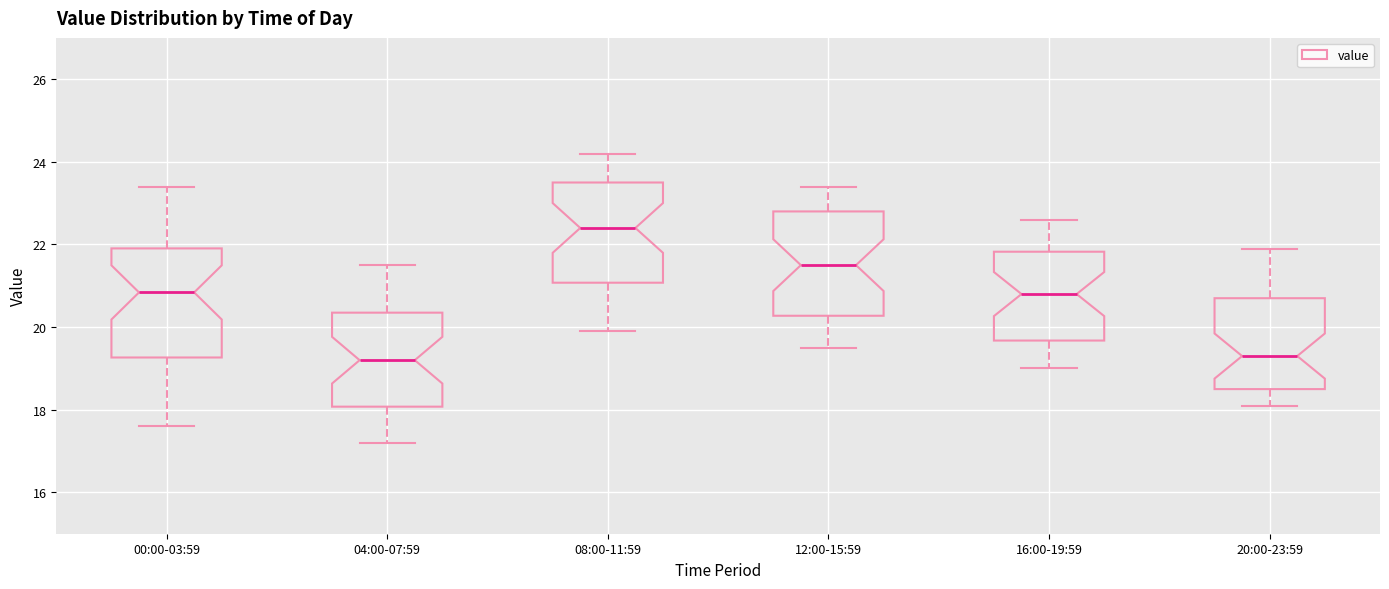

Reading left to right, transcribe this box plot: for each box, give where its median line is, the range the box spans, and where its two whiskers end, as read against the y-axis. The values are not printed on the chart, so give them approximately, as read against the axis.

00:00-03:59: median 20.8, box 19.2 to 22.0, whiskers 17.6 to 23.4
04:00-07:59: median 19.2, box 18.0 to 20.4, whiskers 17.2 to 21.6
08:00-11:59: median 22.4, box 21.0 to 23.6, whiskers 20.0 to 24.2
12:00-15:59: median 21.6, box 20.2 to 22.8, whiskers 19.6 to 23.4
16:00-19:59: median 20.8, box 19.6 to 21.8, whiskers 19.0 to 22.6
20:00-23:59: median 19.4, box 18.6 to 20.8, whiskers 18.2 to 22.0